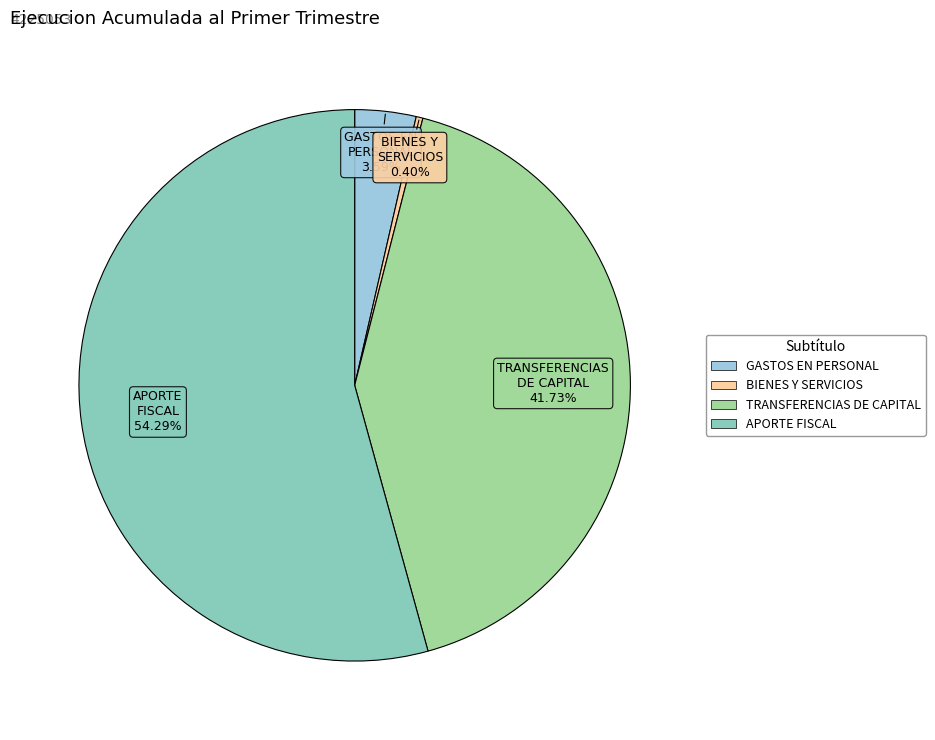

Is there any slice that represents more than half of the pie?

Yes